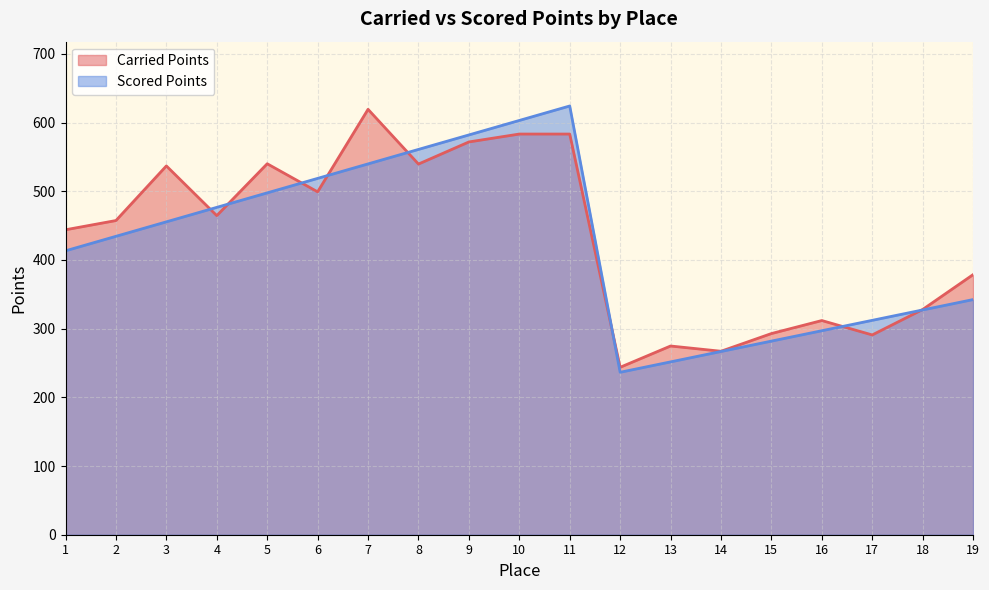

At which category is the sum across all series the highest?

11